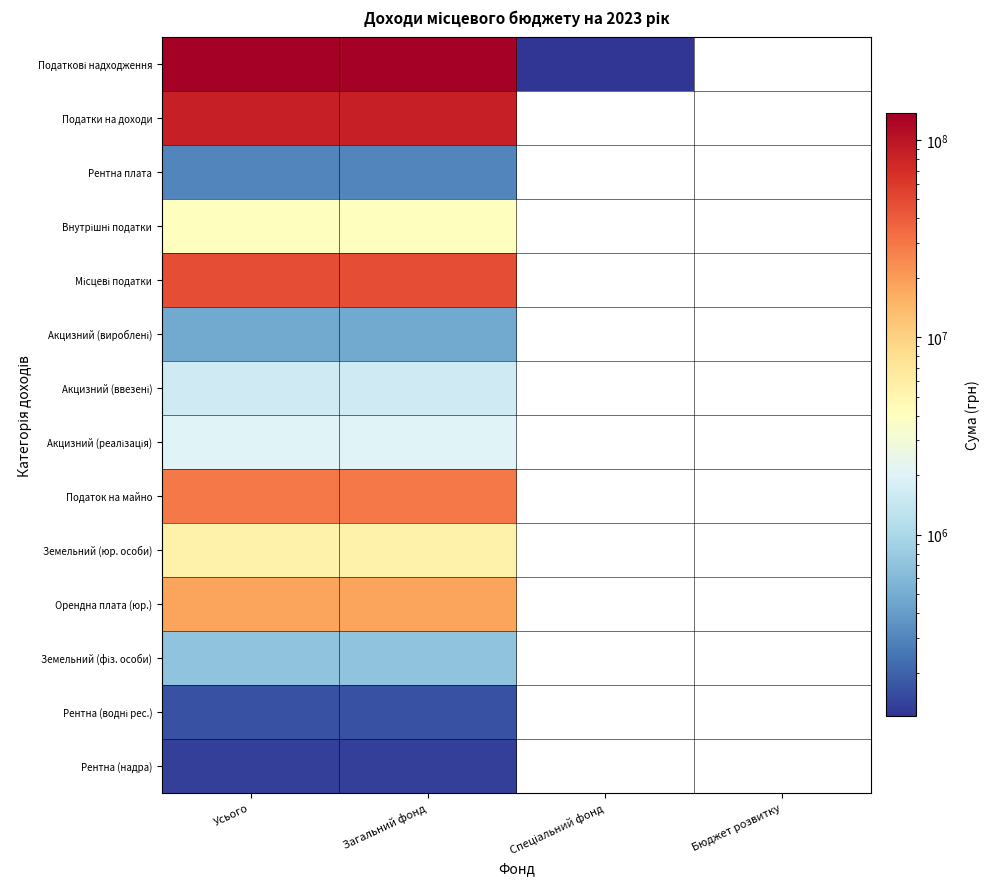

How many categories are shown in the chart?

4